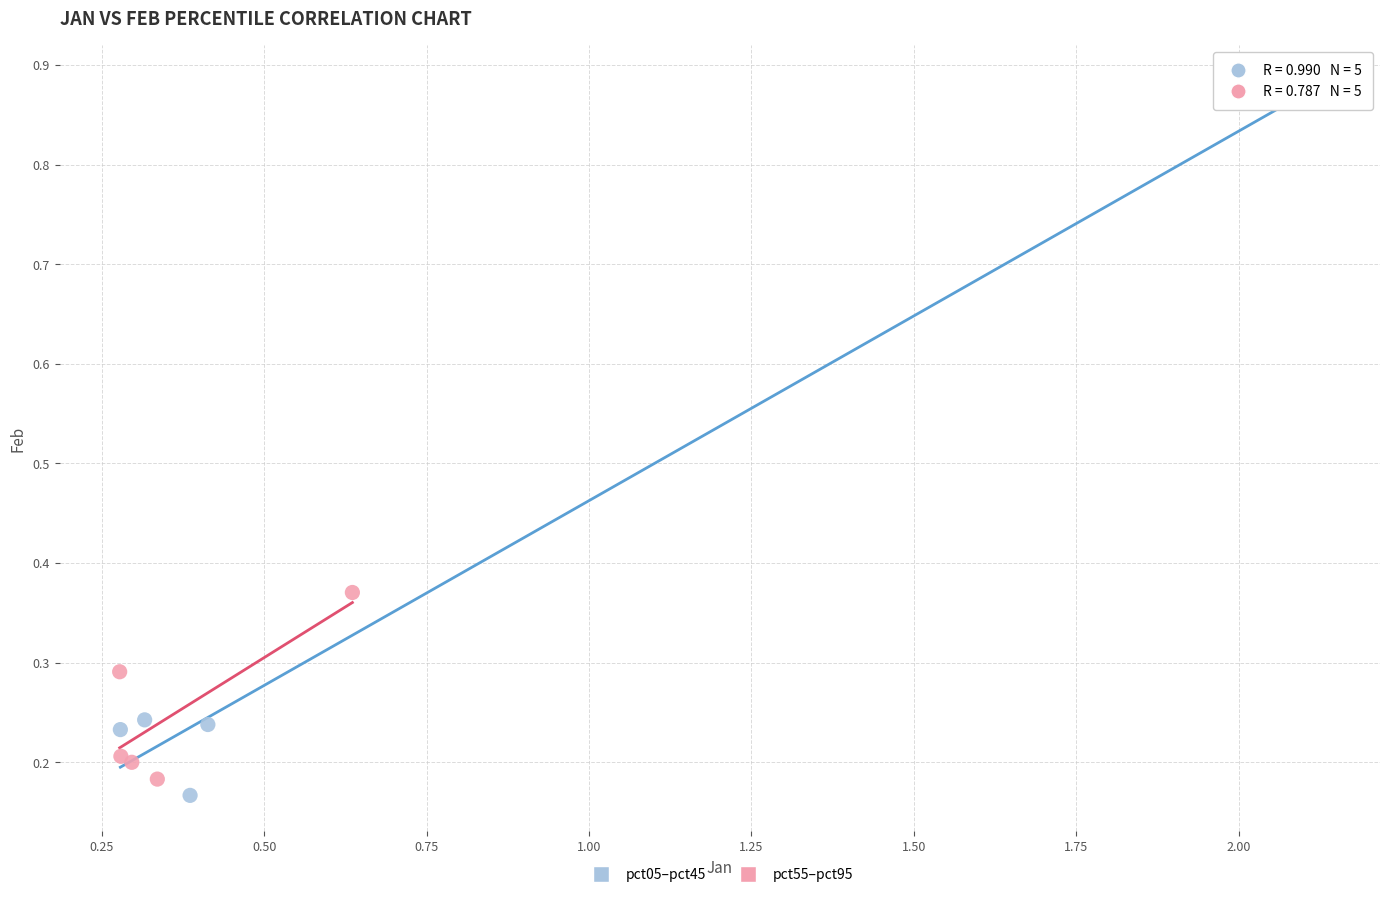

Which series reaches the minimum Y coordinate?

pct05–pct45